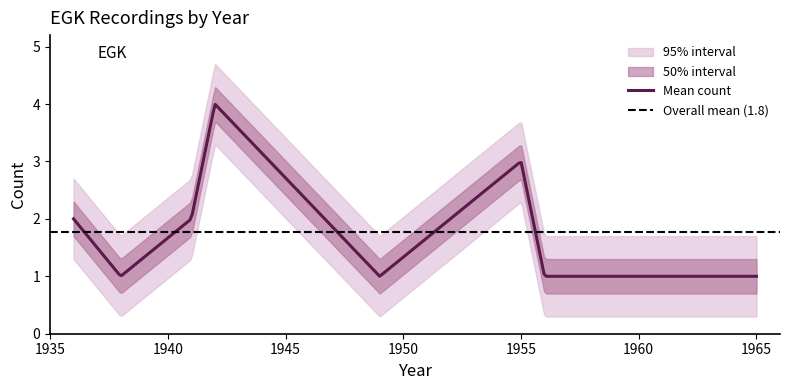

What is the highest value of the Mean count series?

4.0